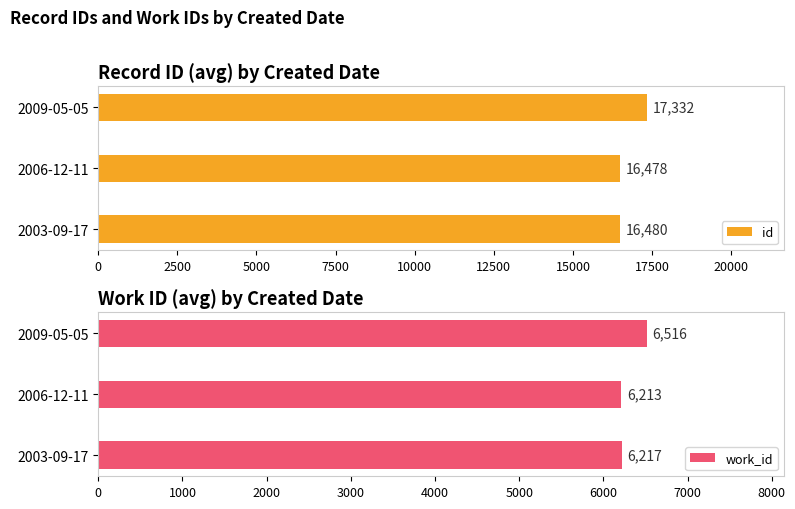

Count the number of categories in the chart.

3